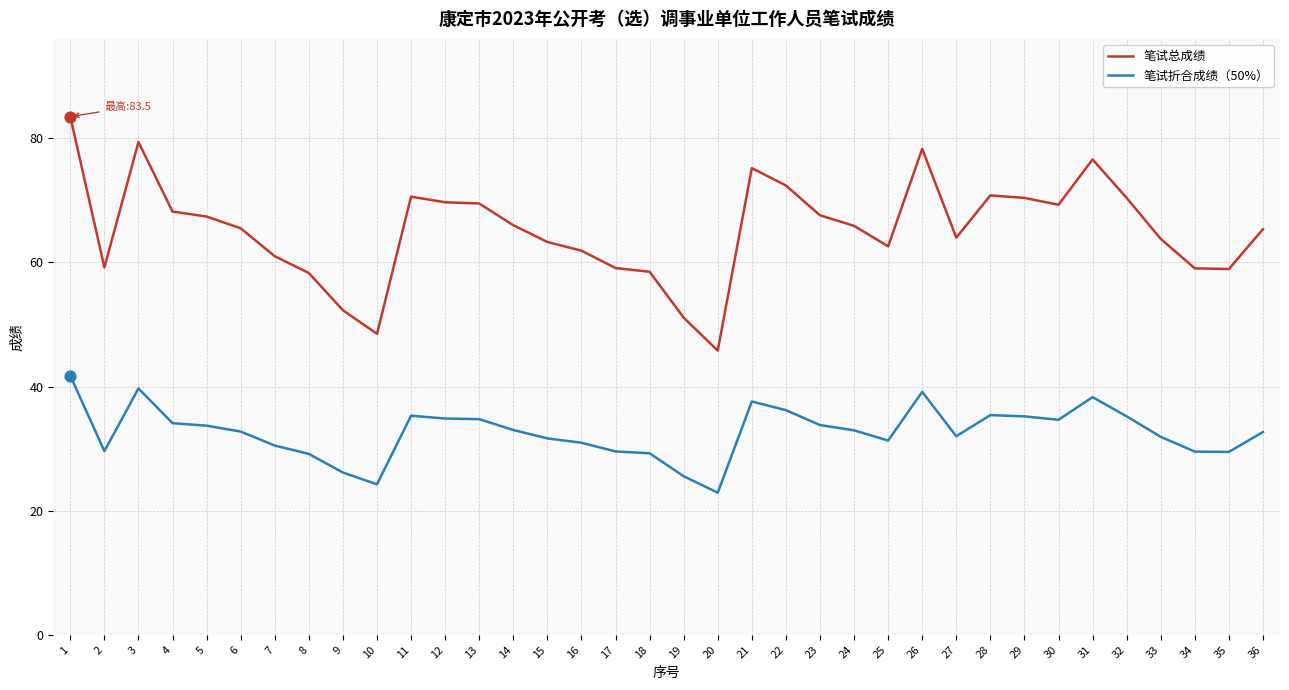

Is the value of 笔试总成绩 at 27 greater than the value of 笔试折合成绩（50%） at 33?

Yes